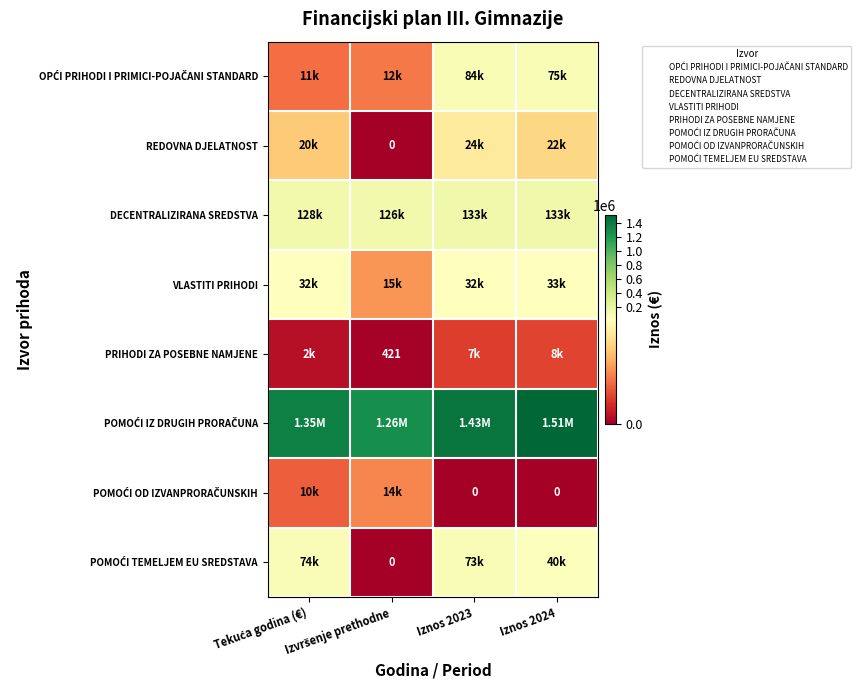

Which series has the largest total across all categories?

POMOĆI IZ DRUGIH PRORAČUNA